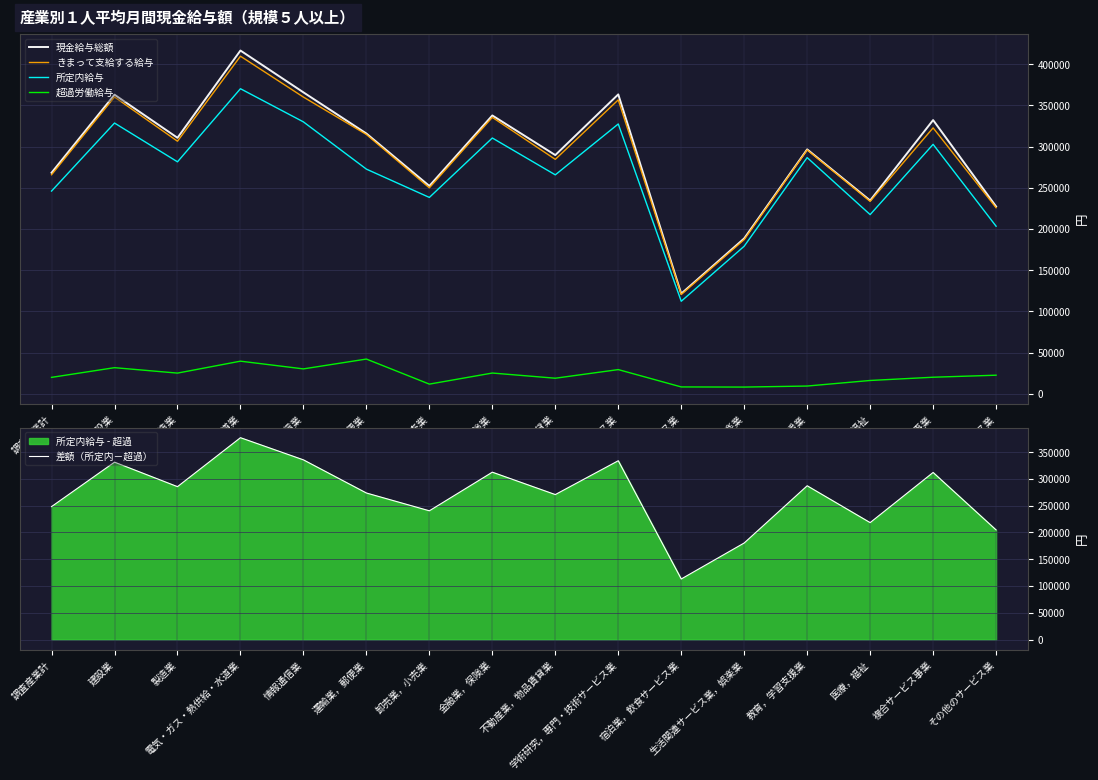

At which label does きまって支給する給与 first exceed 306452?

建設業